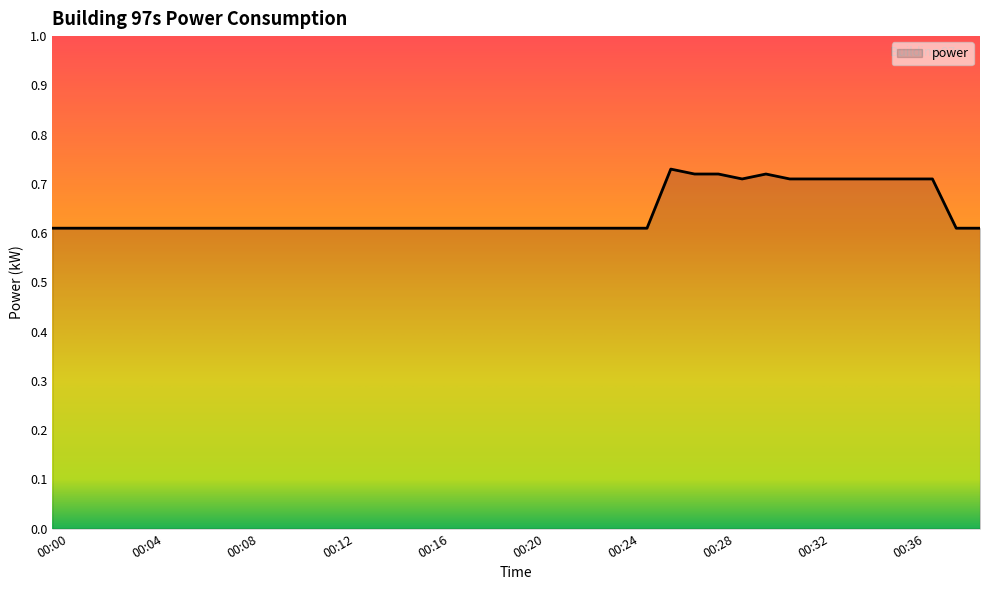

Is this an area chart (filled region under the line)?

Yes